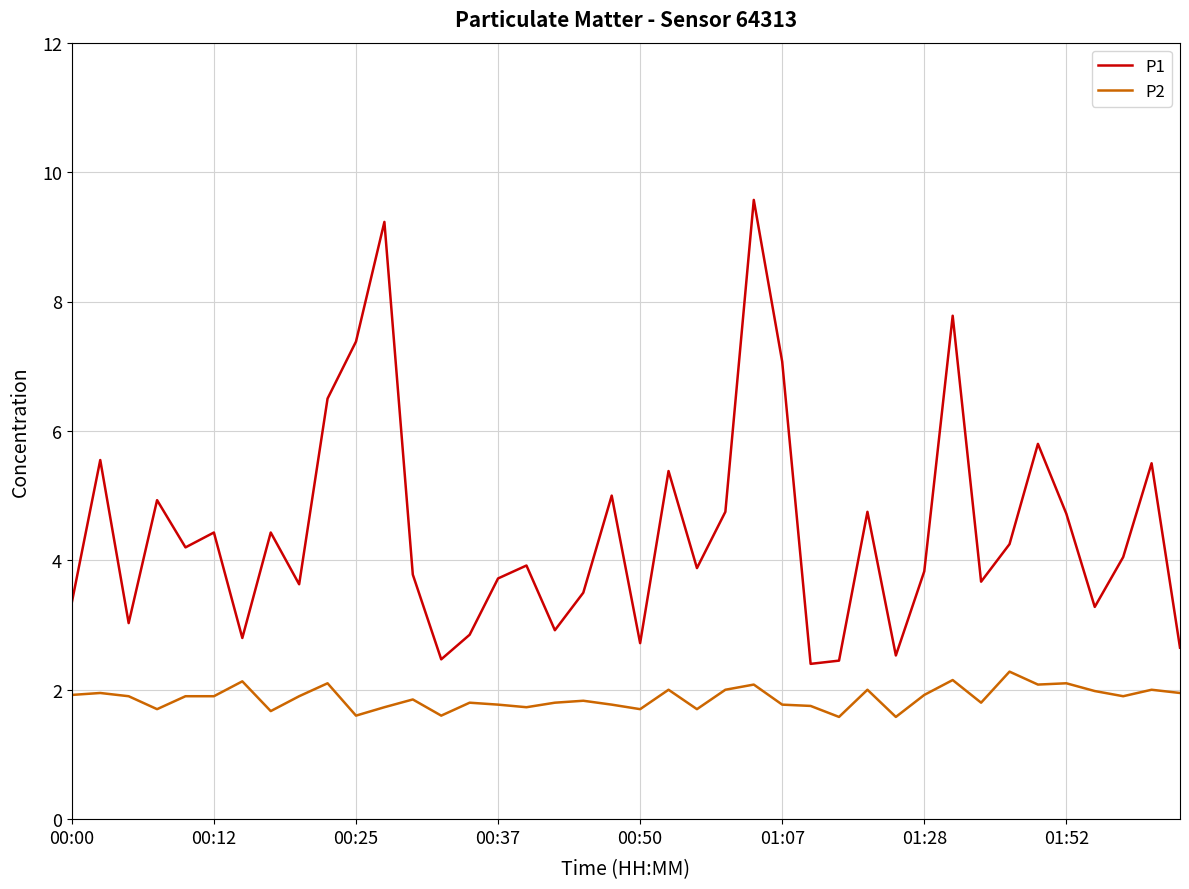

What is the minimum value for P1?

2.4